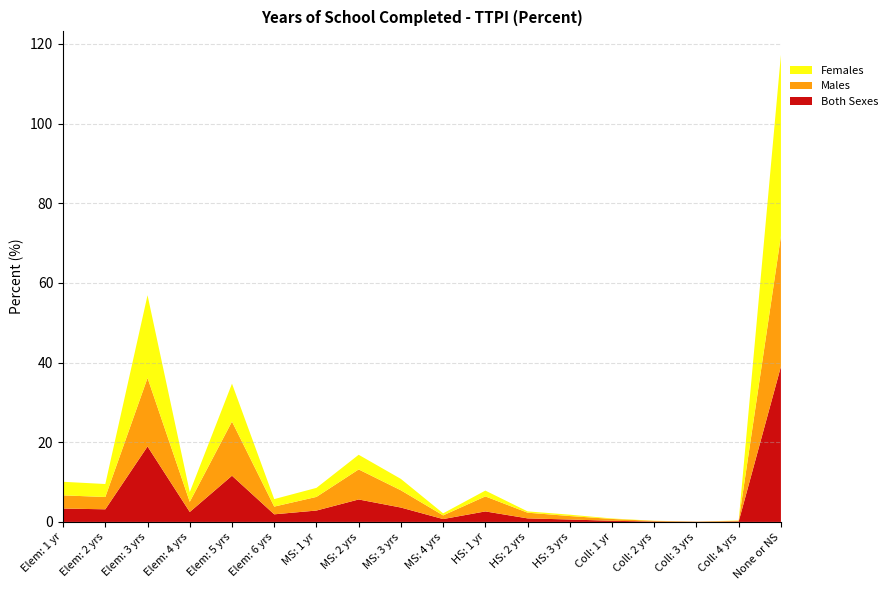

Reading left to right, what are all the values shown in this chart?

Both Sexes: 3.4	3.2	18.9	2.5	11.6	1.9	2.9	5.6	3.6	0.7	2.6	0.9	0.6	0.3	0.1	0.0	0.1	39.0
Males: 3.3	3.1	17.2	2.5	13.6	1.9	3.4	7.5	4.3	0.9	3.8	1.4	0.9	0.5	0.2	0.1	0.2	32.8
Females: 3.4	3.3	20.8	2.5	9.5	1.9	2.3	3.7	2.9	0.5	1.5	0.3	0.3	0.1	0.0	0.0	0.1	45.5